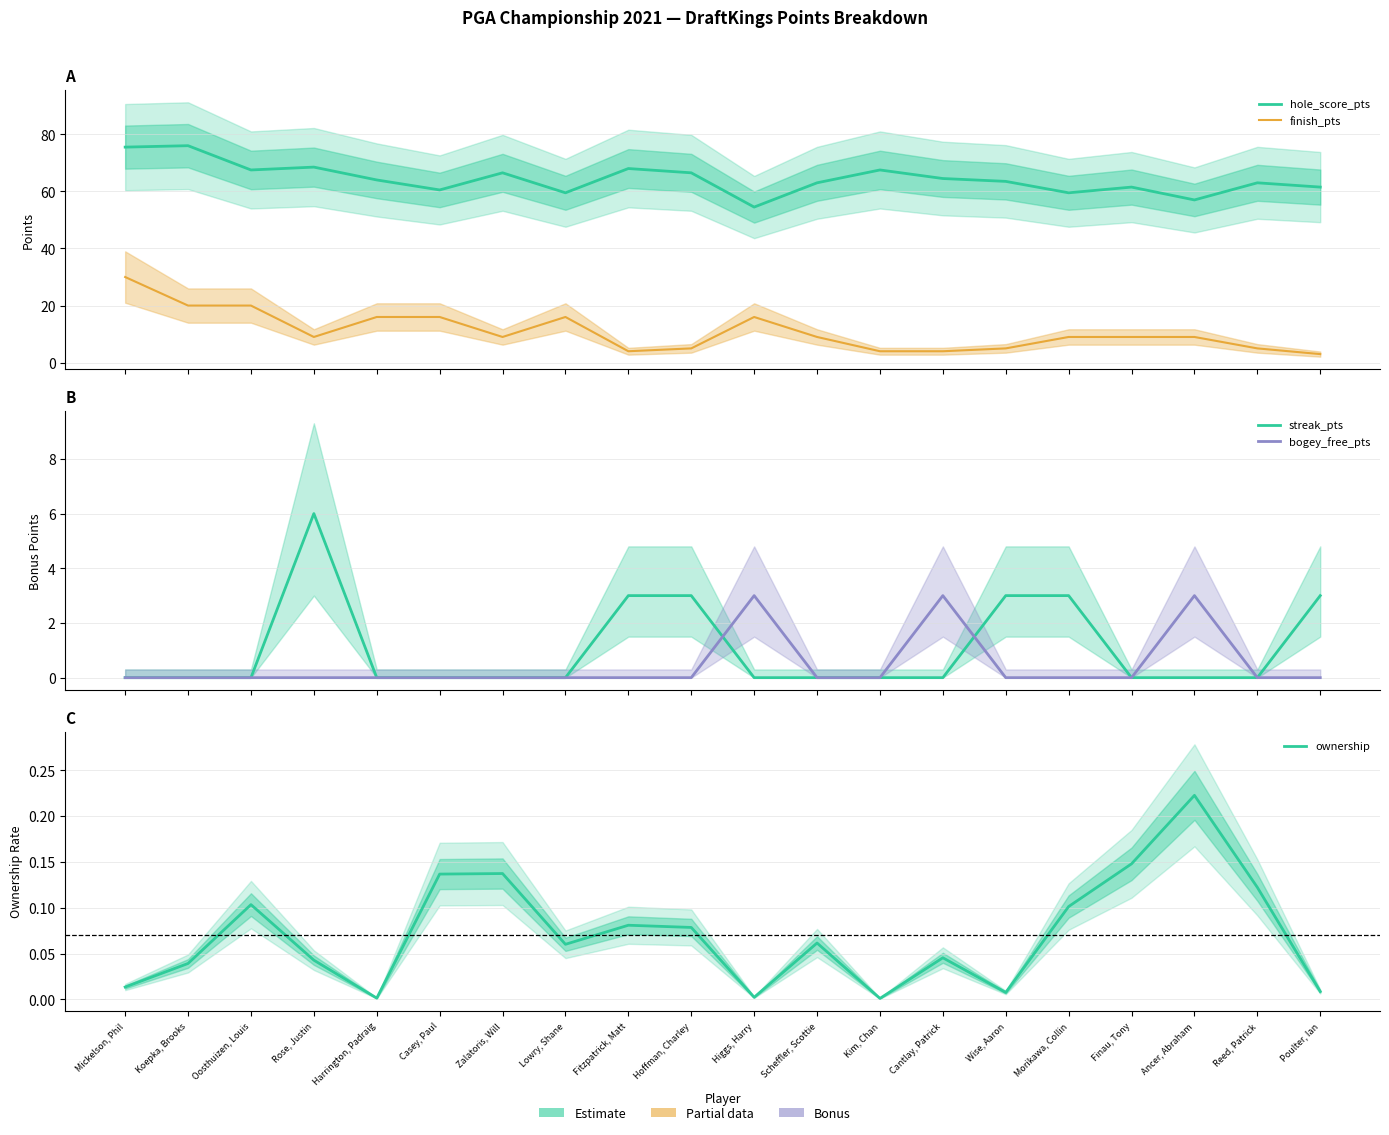

What are all the series names shown in the legend?

hole_score_pts, finish_pts, streak_pts, bogey_free_pts, ownership